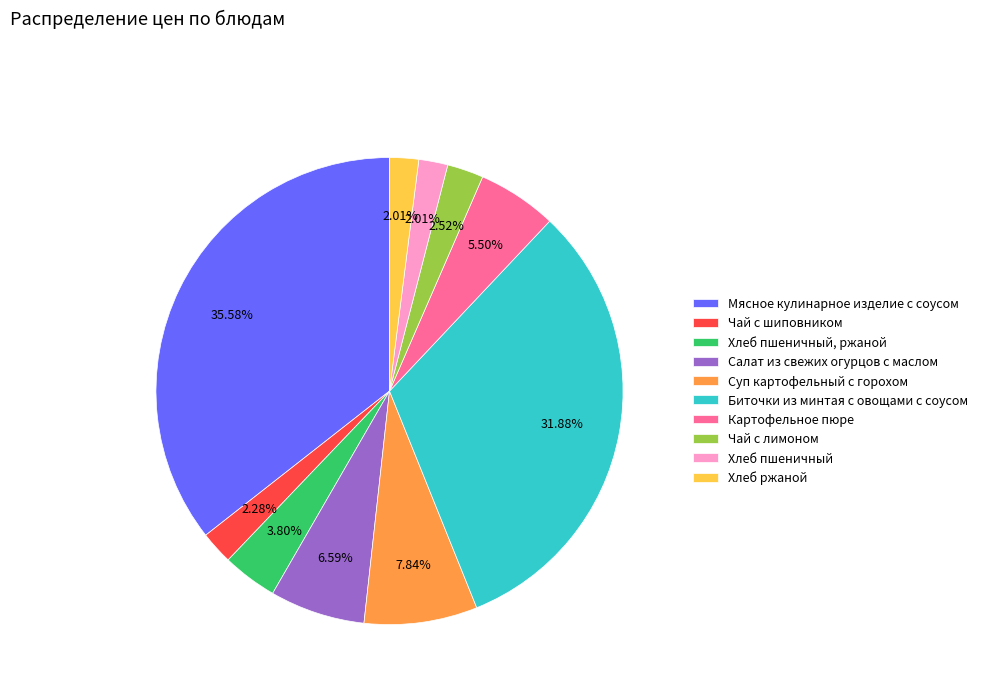

Does Суп картофельный с горохом account for over 50% of the chart?

No